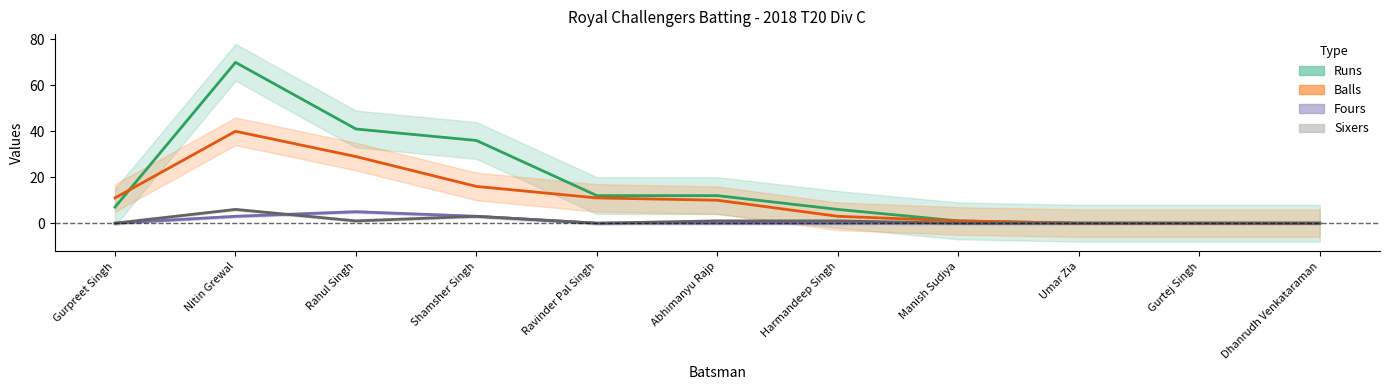

What position from the left is Gurpreet Singh?

1